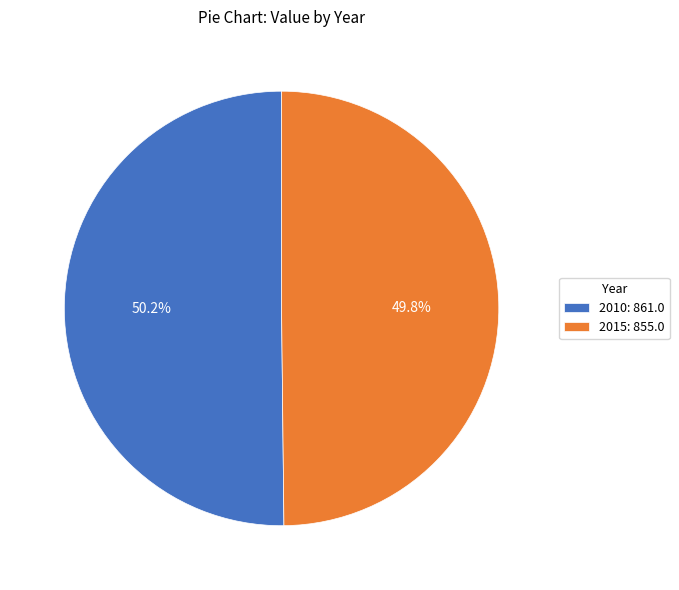

Is it true that 2015 is 56% of the pie?

False